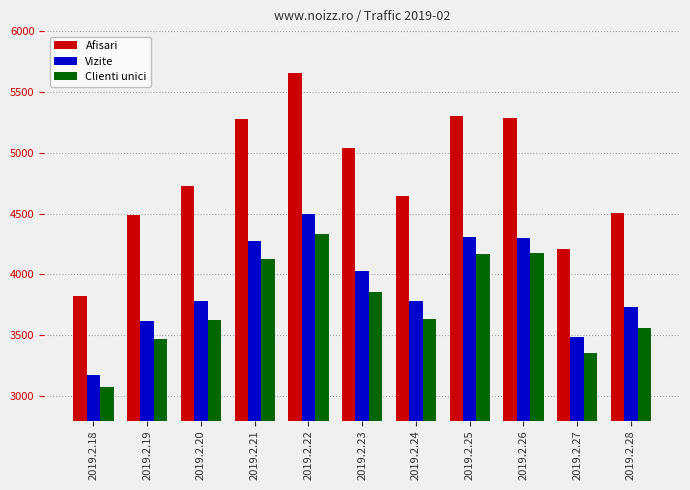

Rank the series by their maximum value, from highest to lowest.

Afisari, Vizite, Clienti unici